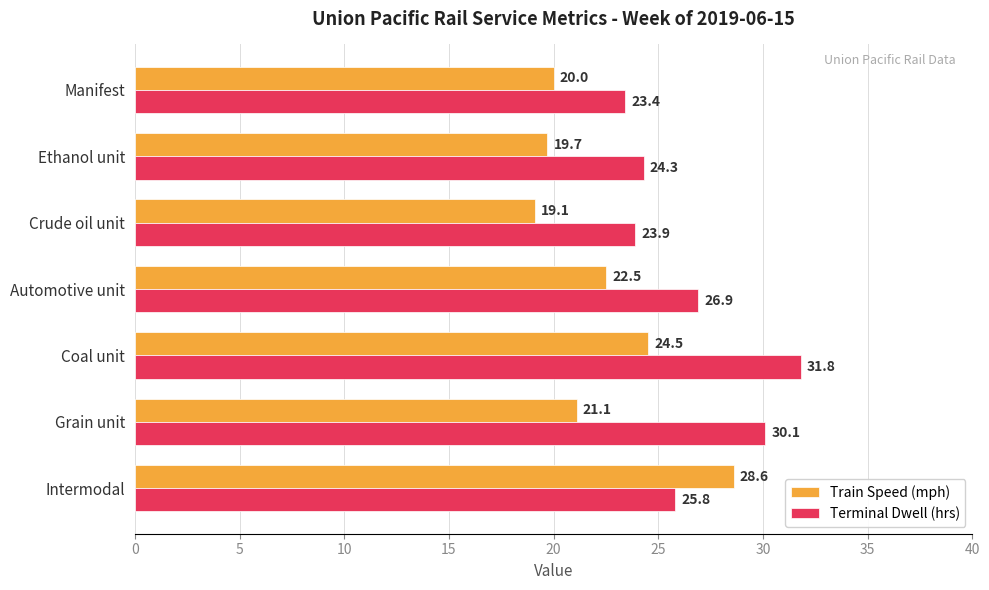

What is the total value across all series at Intermodal?

54.4